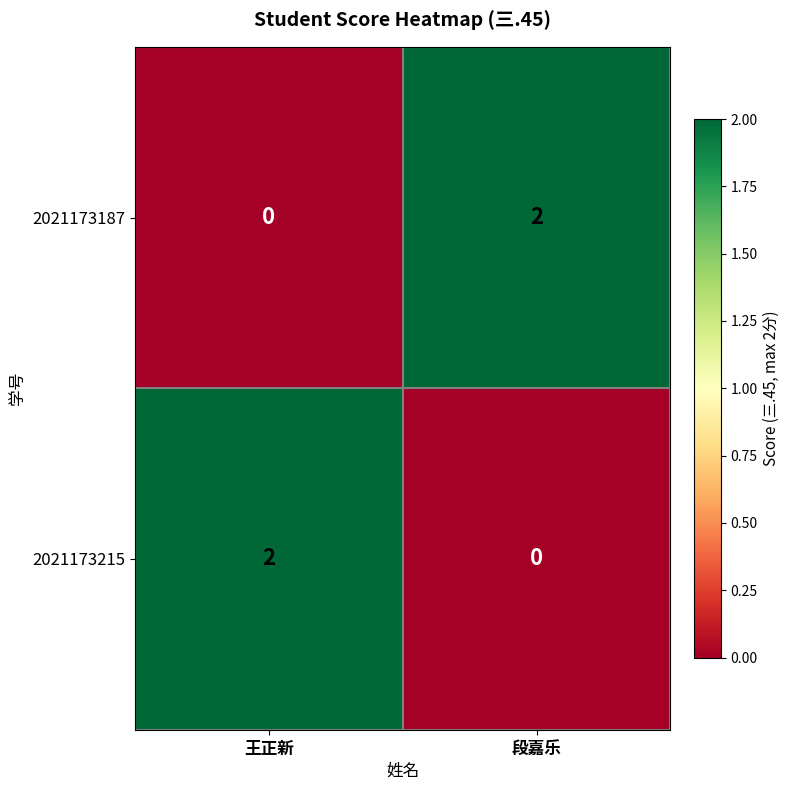

Rank the series at 王正新 from highest to lowest value.

2021173215, 2021173187